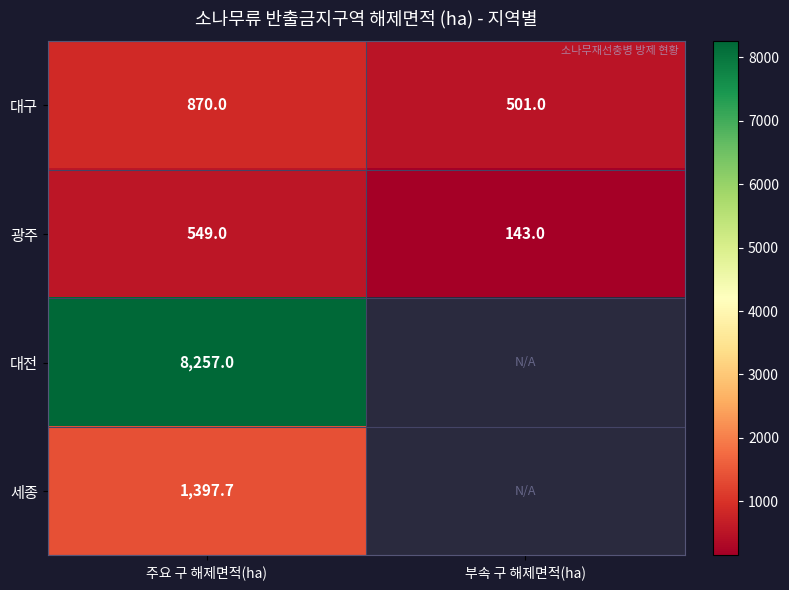

The 대구 series shows 271.4 at 주요 구 해제면적(ha). True or false?

False